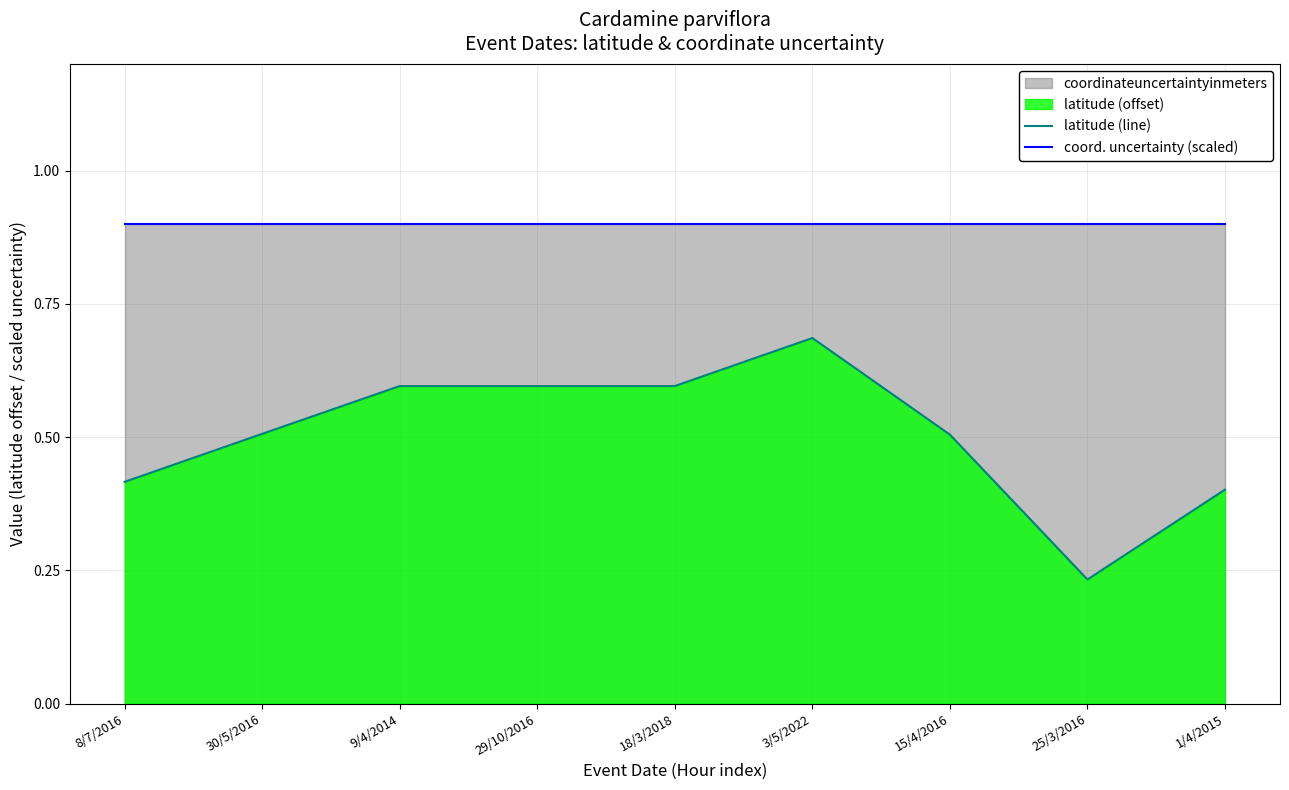

Between 30/5/2016 and 18/3/2018, which is larger?

18/3/2018